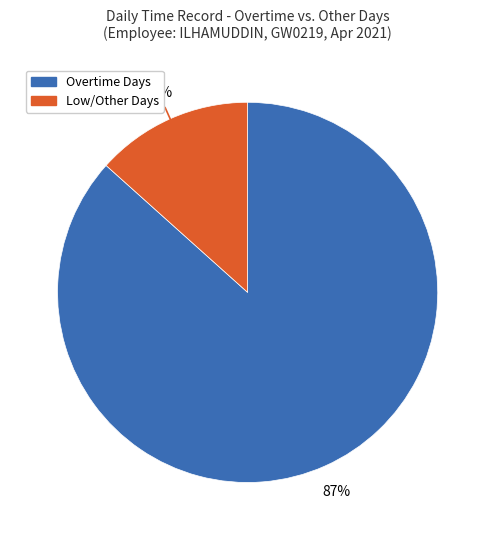

Is there a majority slice in this chart?

Yes